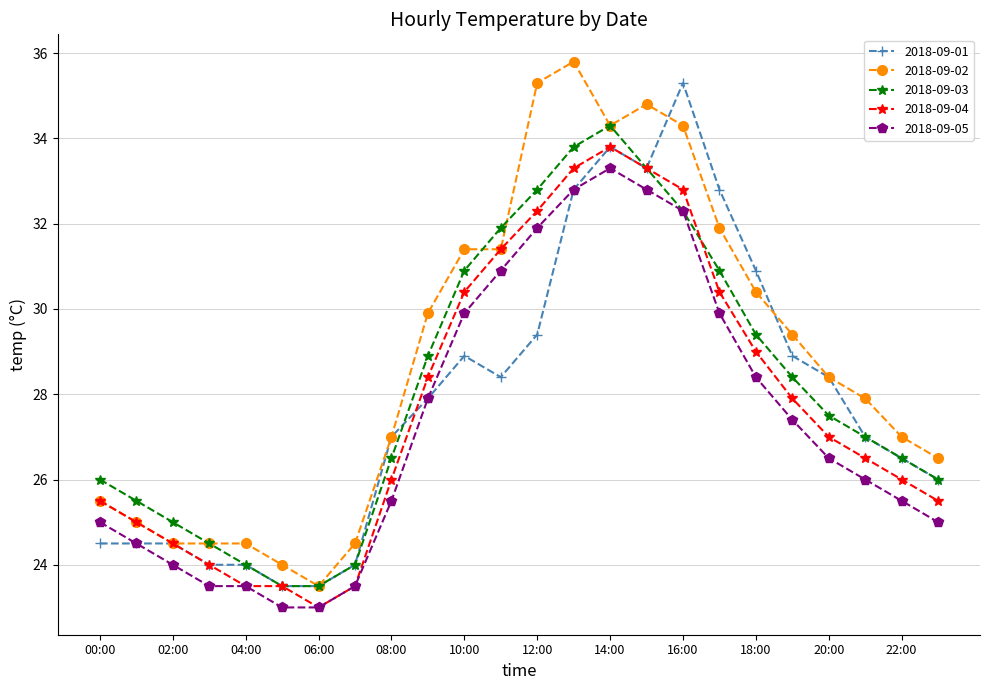

True or false: 2018-09-05 and 2018-09-02 intersect in this chart.

False